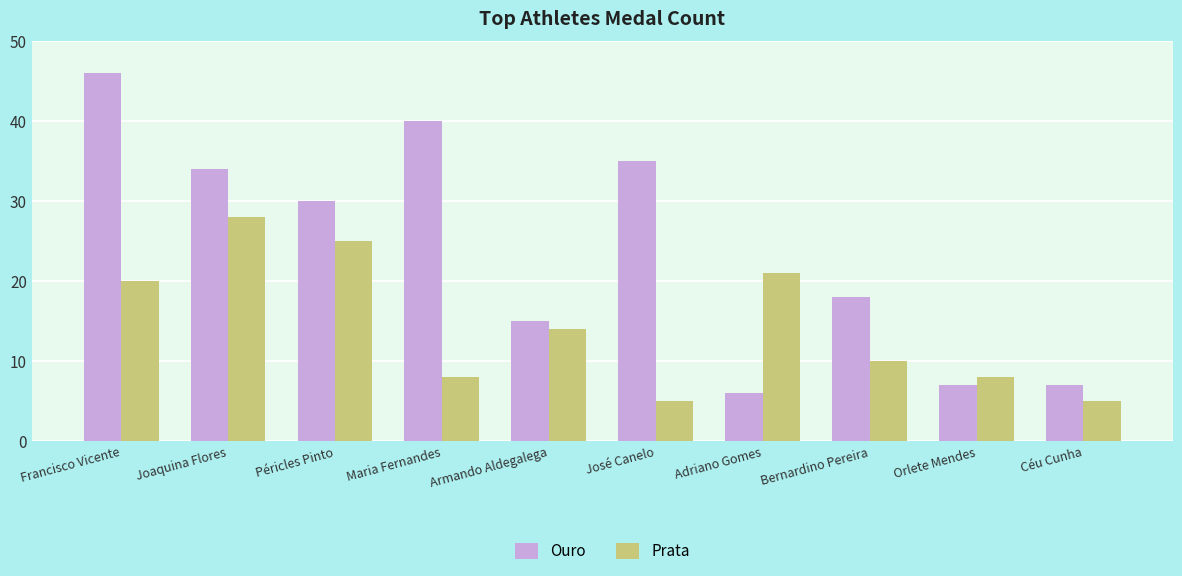

How many distinct data groups are displayed?

2